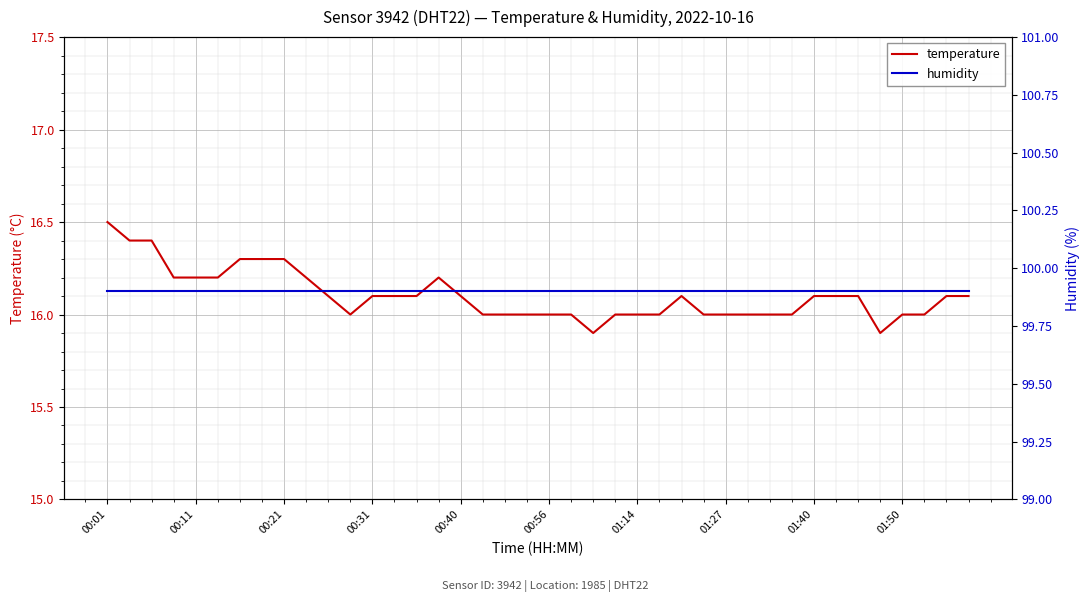

True or false: temperature has a value of 16.1 at 00:31.

True